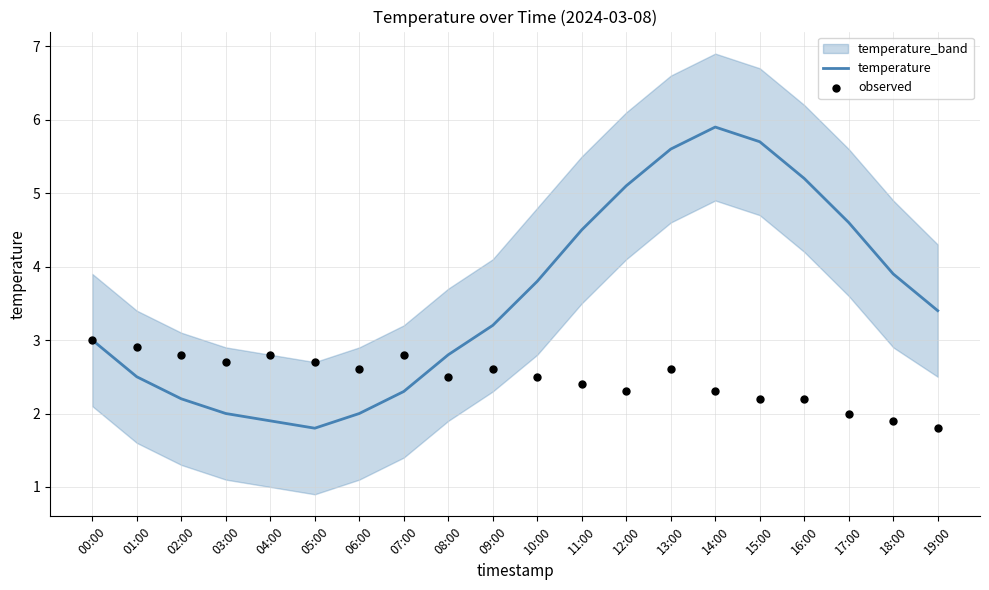

At which label does temperature reach its peak?

14:00